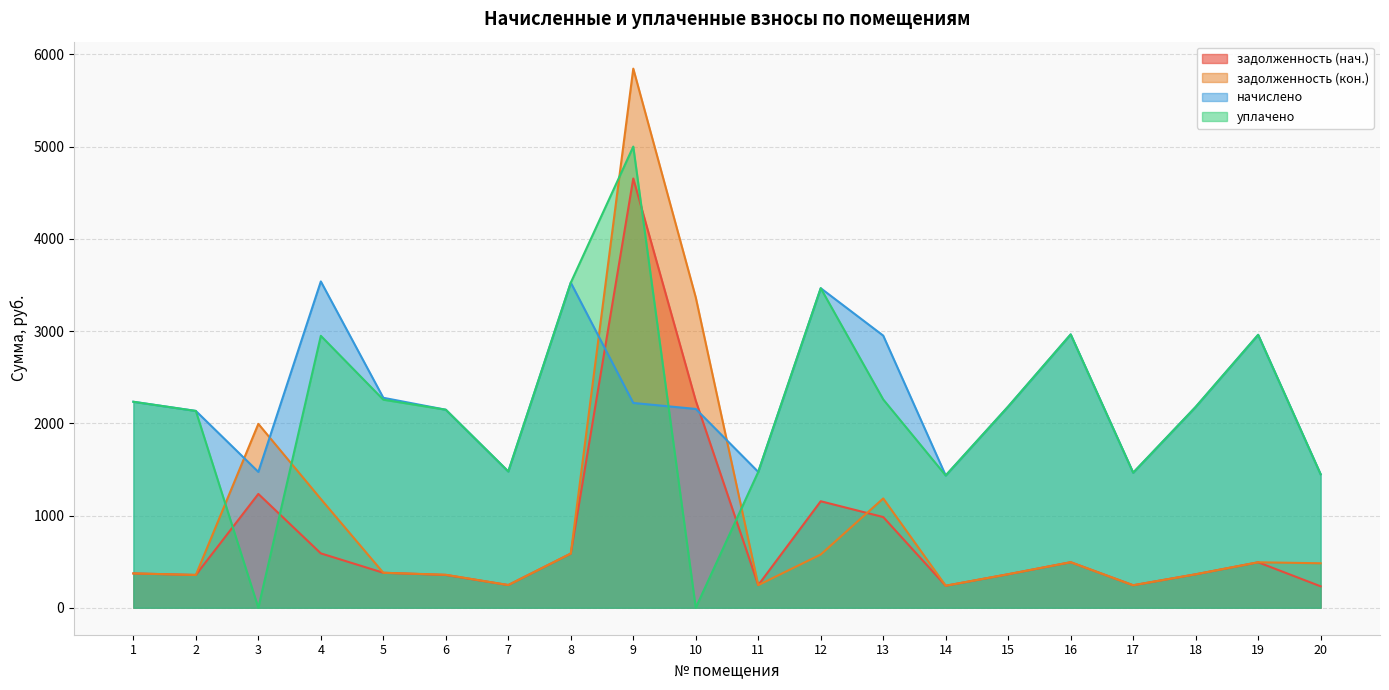

Which label corresponds to the largest value in the chart?

9